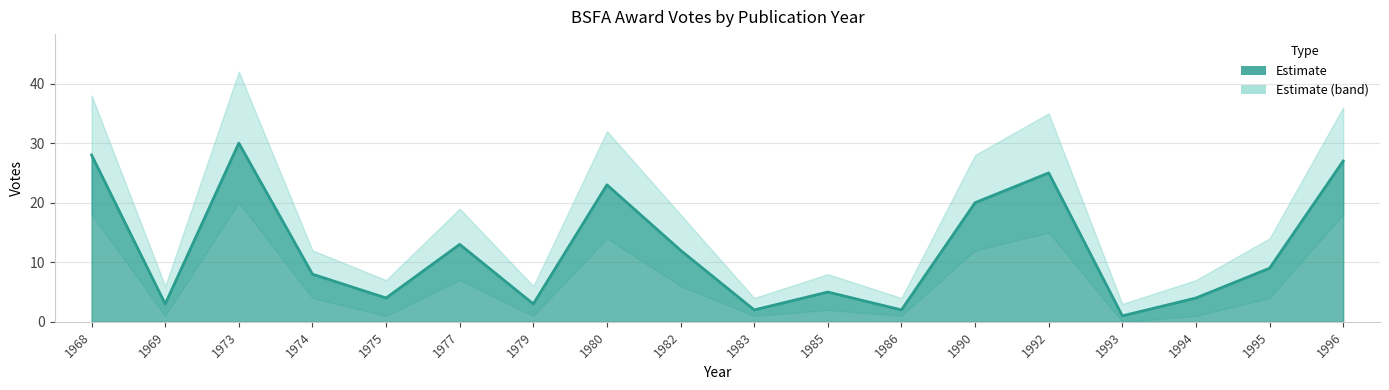

At which label does Votes_upper reach its peak?

1973